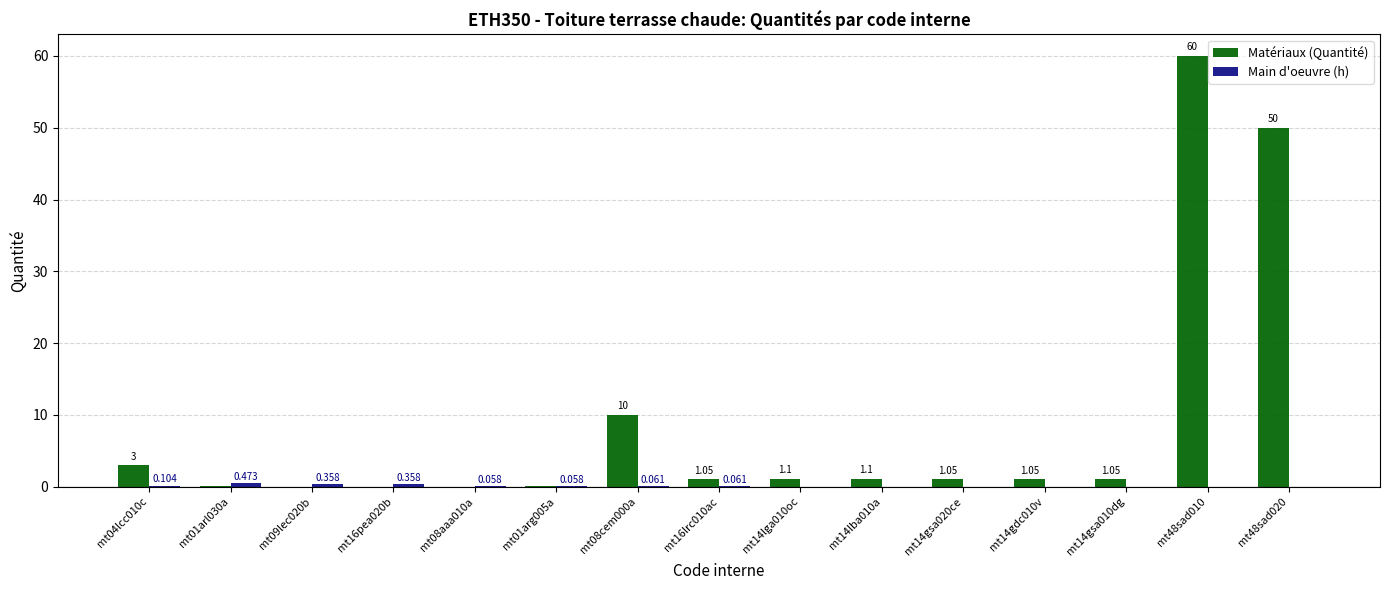

Which series has the largest total across all categories?

Matériaux (Quantité)